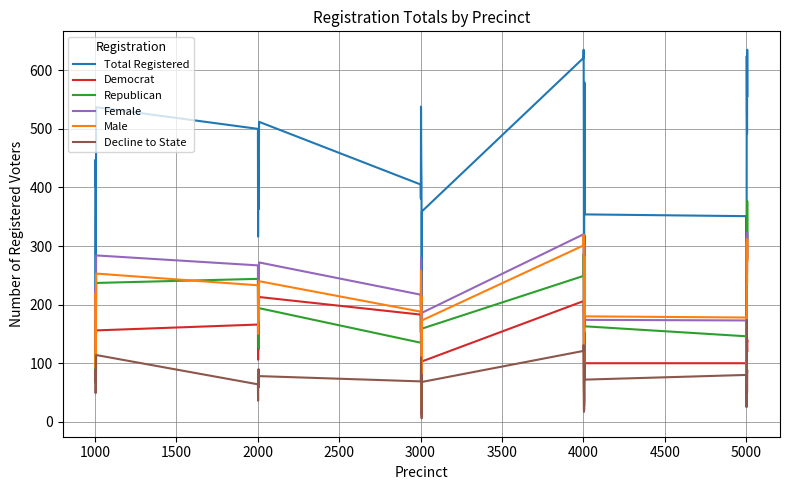

Which series has the widest spread of values?

Total Registered